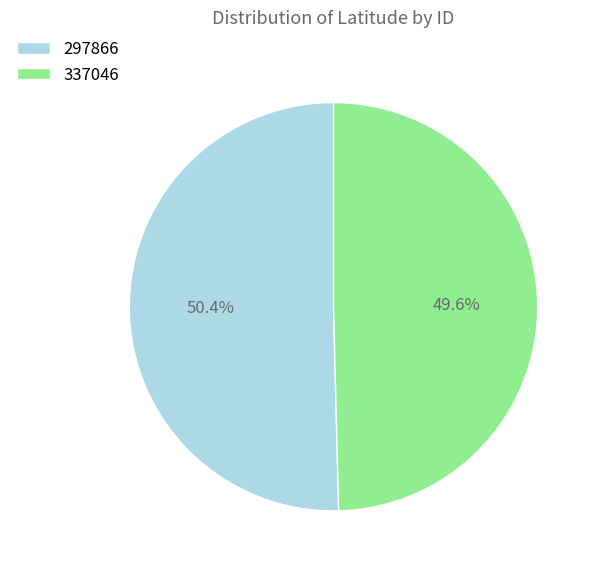

Which has a higher value, 297866 or 337046?

297866